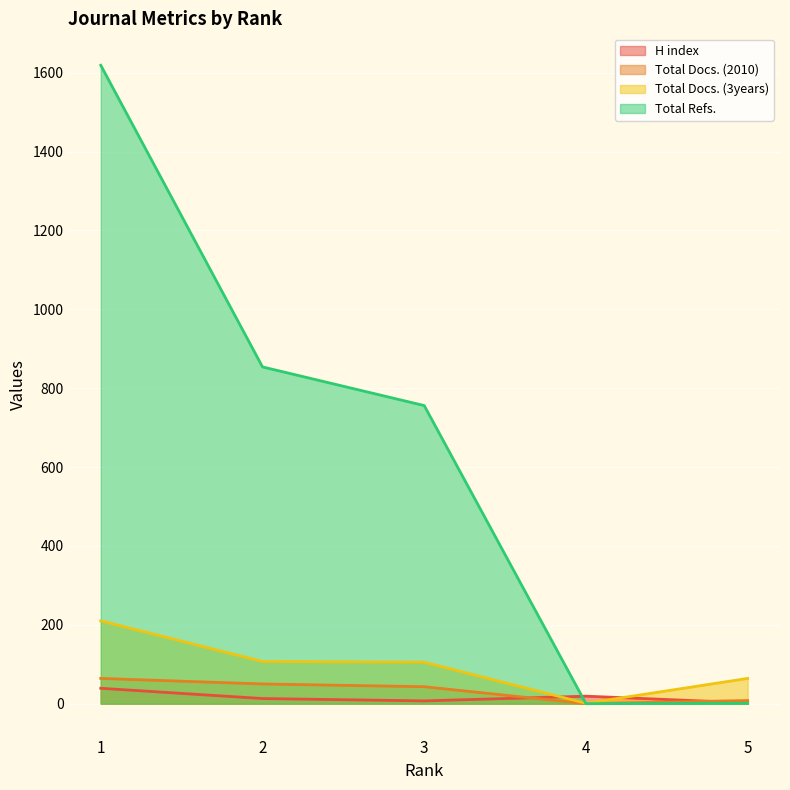

What is the difference between the second highest and second lowest values in the Total Docs. (2010) series?

42